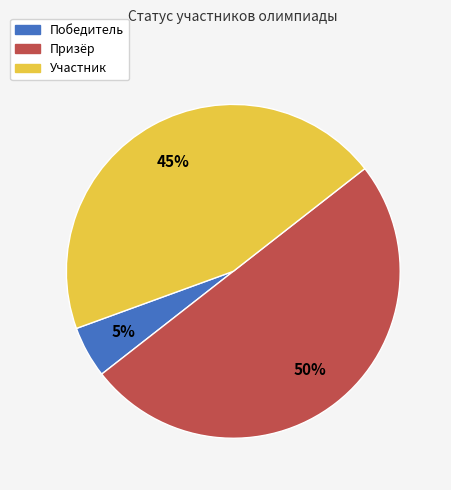

Count the number of slices in the pie.

3